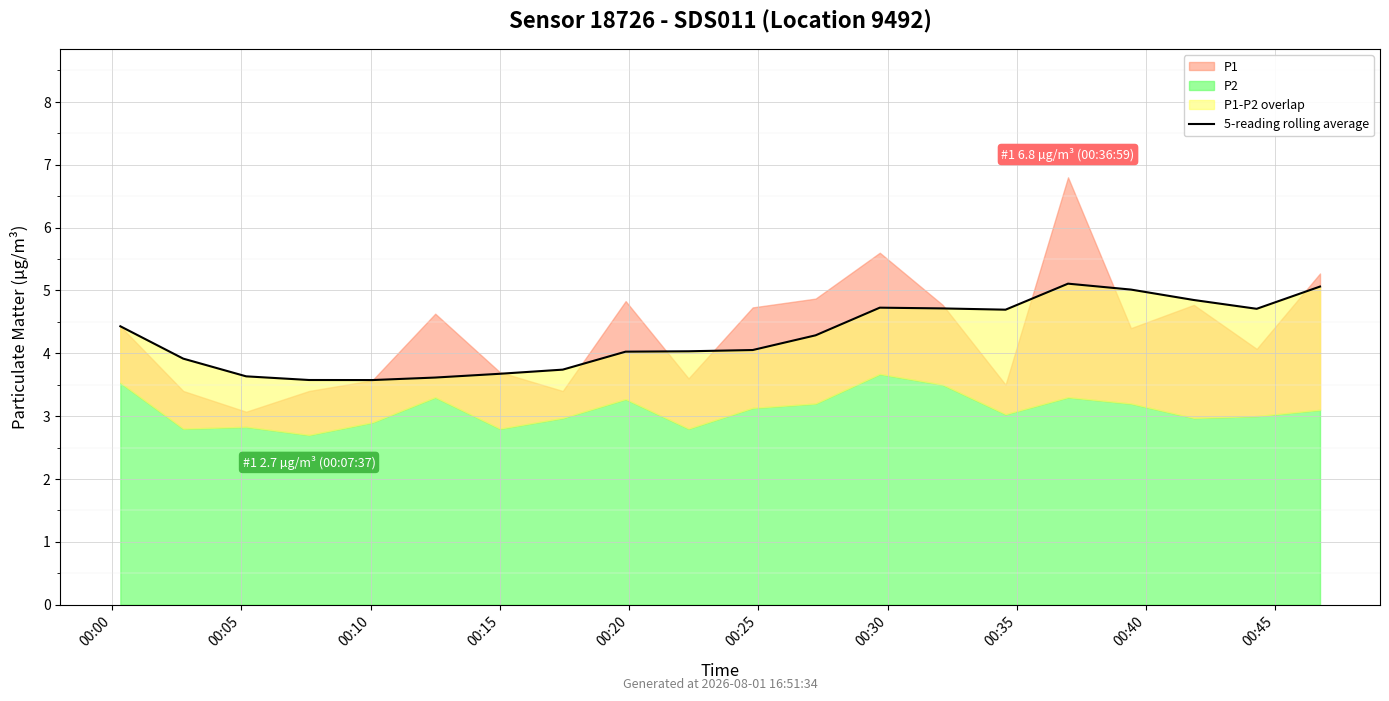

Reading left to right, what are all the values shown in this chart?

4.4	3.9	3.6	3.6	3.6	3.6	3.7	3.7	4.0	4.0	4.1	4.3	4.7	4.7	4.7	5.1	5.0	4.8	4.7	5.1